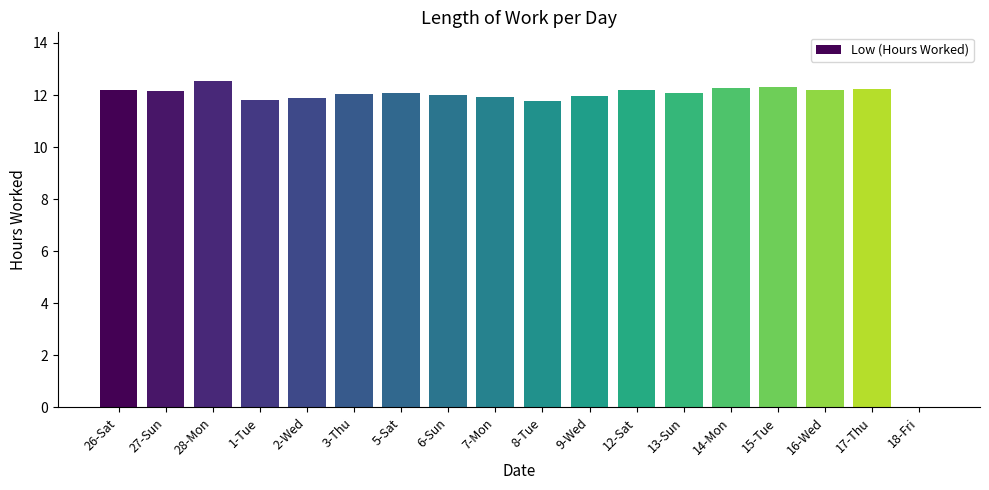

The chart shows a value of 21.9 at 26-Sat. True or false?

False